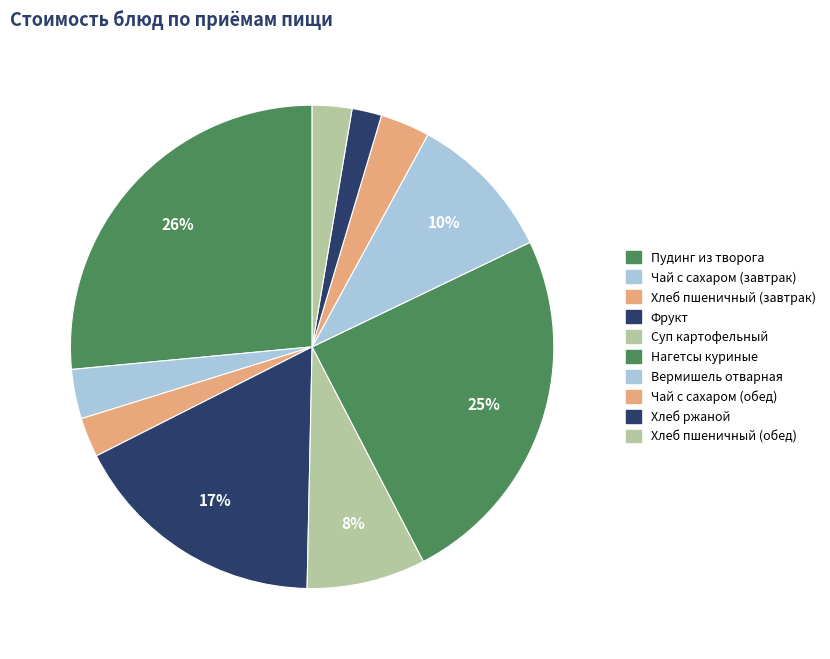

To the nearest percent, what portion does Фрукт represent?

17%